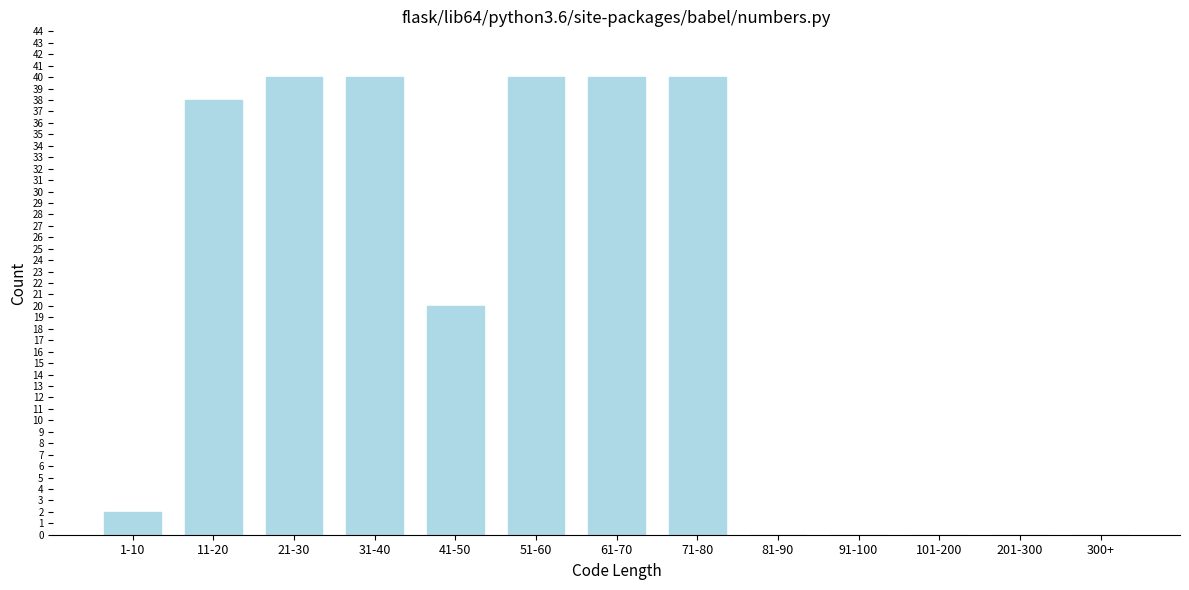

Reading left to right, what are all the values shown in this chart?

1-10=2	11-20=38	21-30=40	31-40=40	41-50=20	51-60=40	61-70=40	71-80=40	81-90=0	91-100=0	101-200=0	201-300=0	300+=0